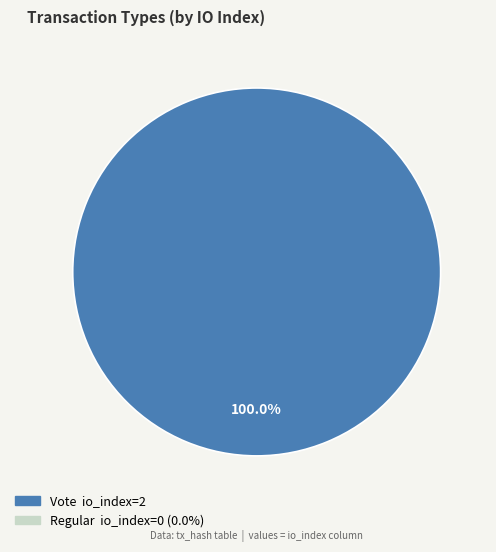

Is there a majority slice in this chart?

Yes